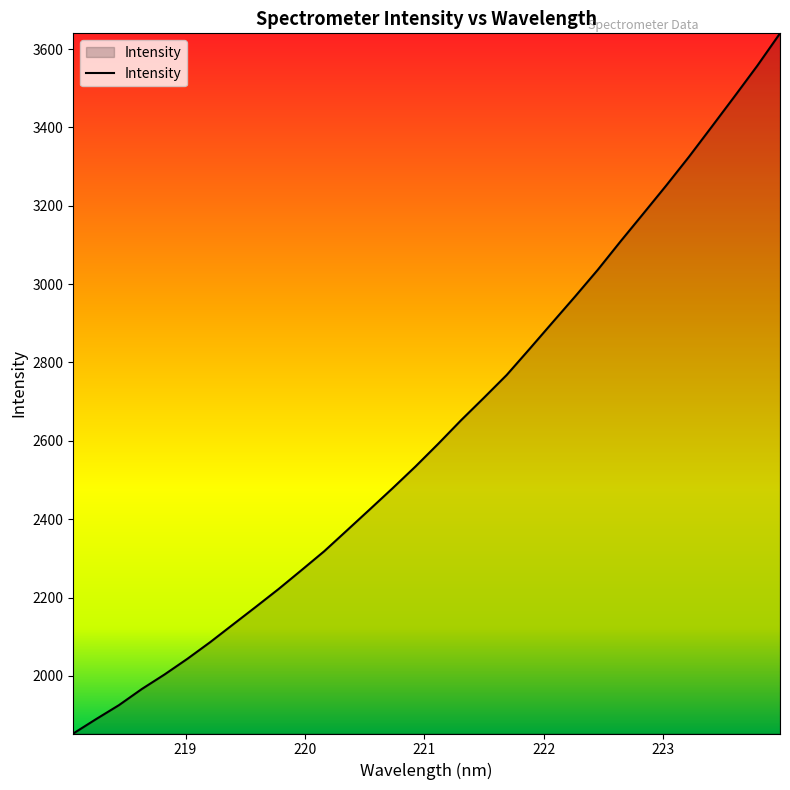

What is the difference between the maximum and minimum values?

1787.2